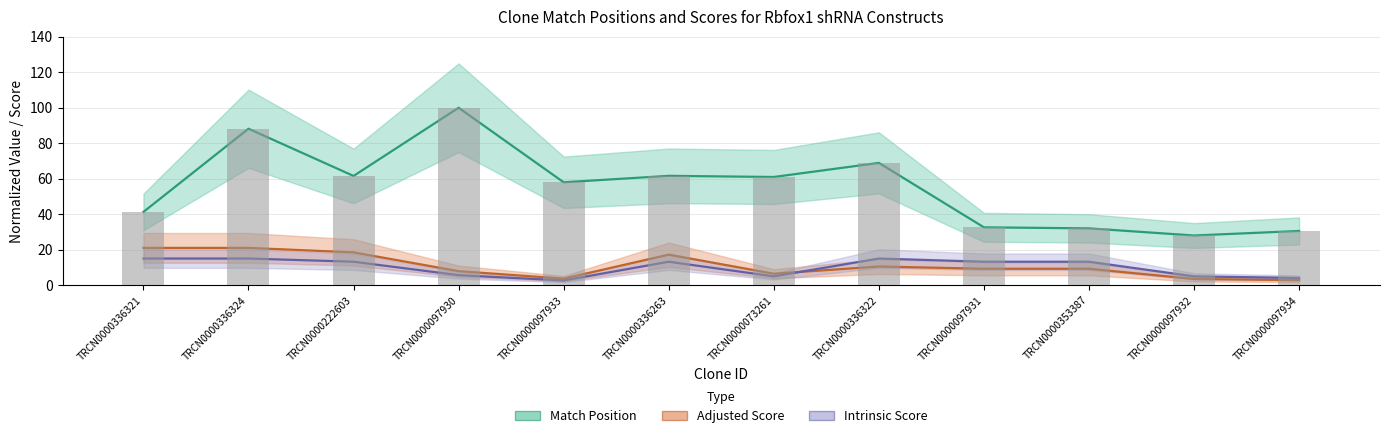

At which label does Intrinsic Score reach its minimum?

TRCN0000097933